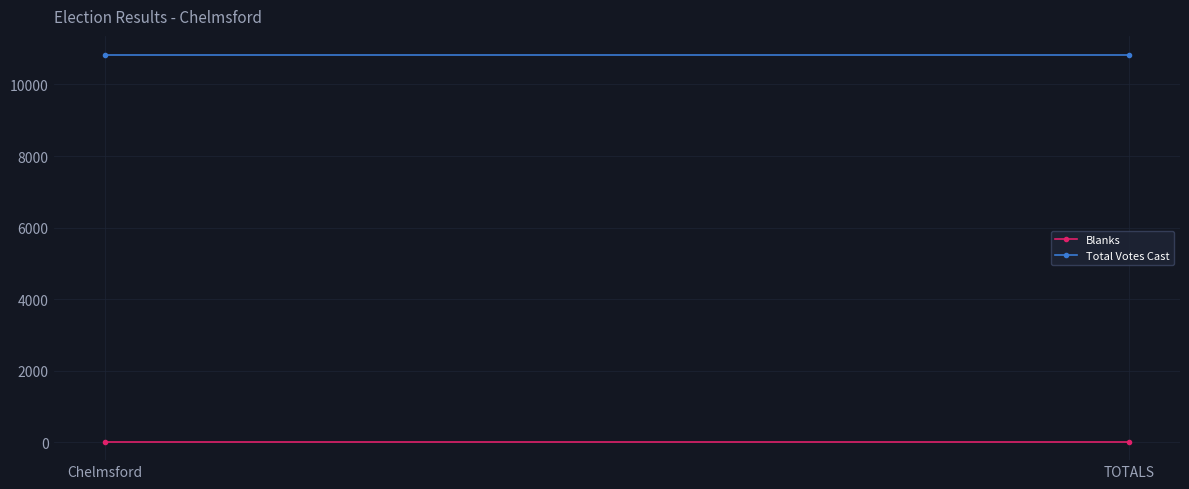

What is the label of the 1st point from the left?

Chelmsford